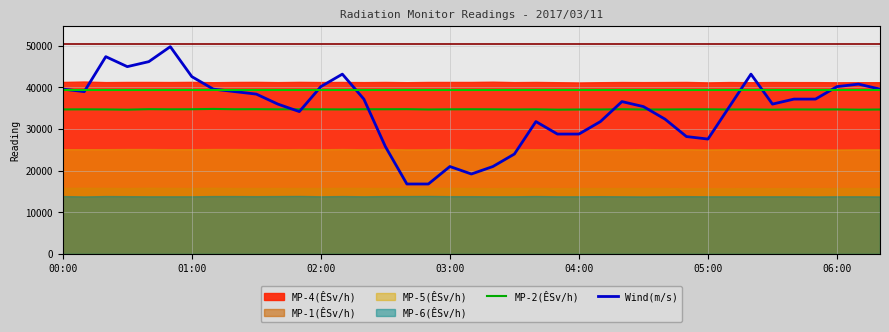

The Wind(m/s) series shows 40200 at 06:00. True or false?

True